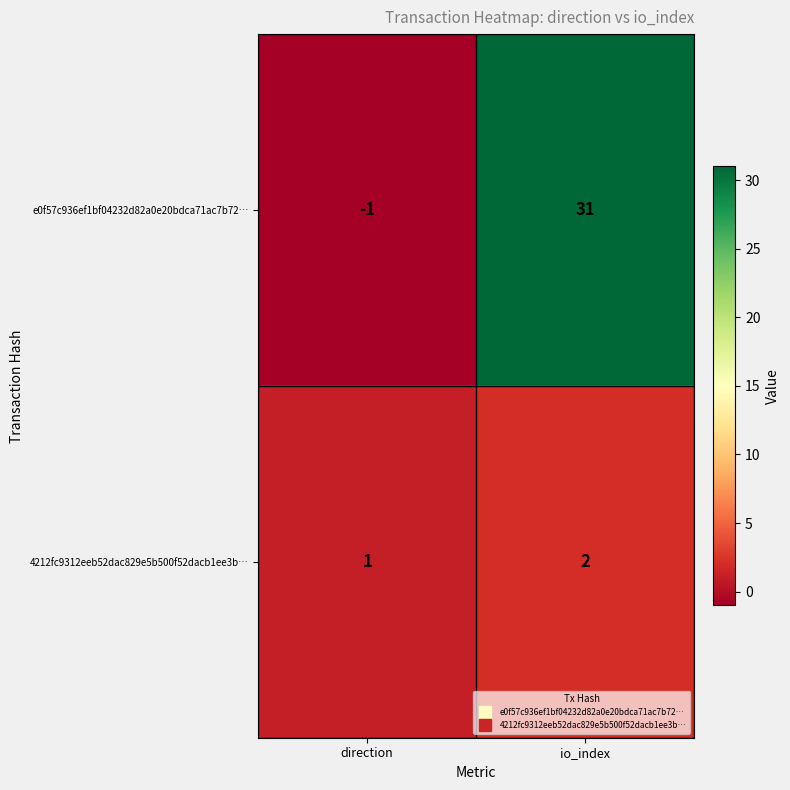

Which series has the largest range (max minus min)?

e0f57c936ef1bf04232d82a0e20bdca71ac7b72…